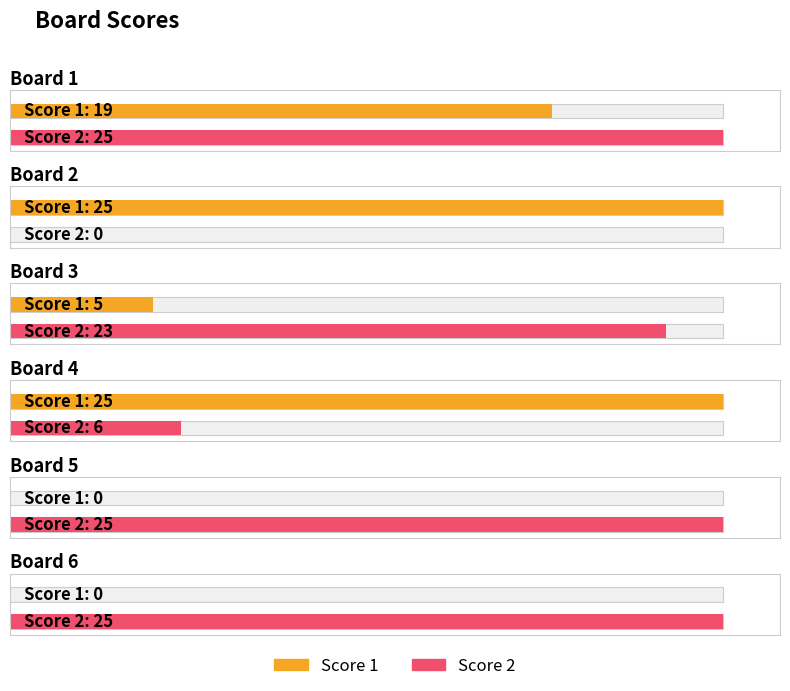

The value of Score 2 at Board 4 is 6. True or false?

True